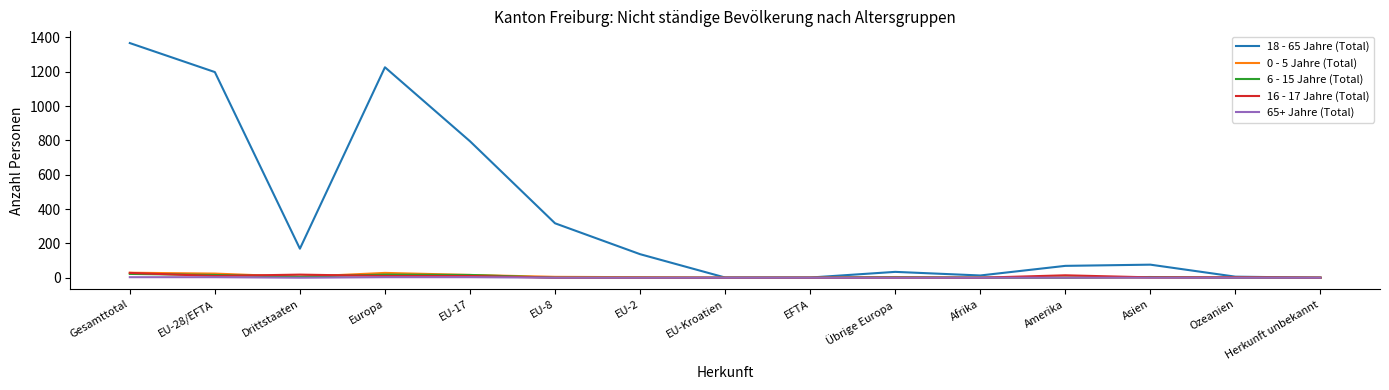

Which series changed the most between Amerika and Ozeanien?

18 - 65 Jahre (Total)